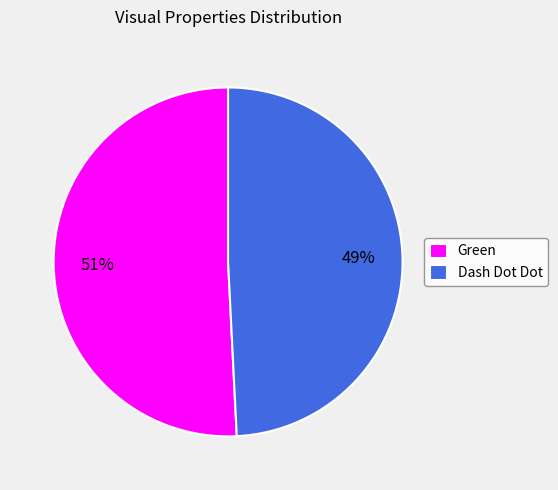

Combined, do Green and Dash Dot Dot account for over 50%?

Yes